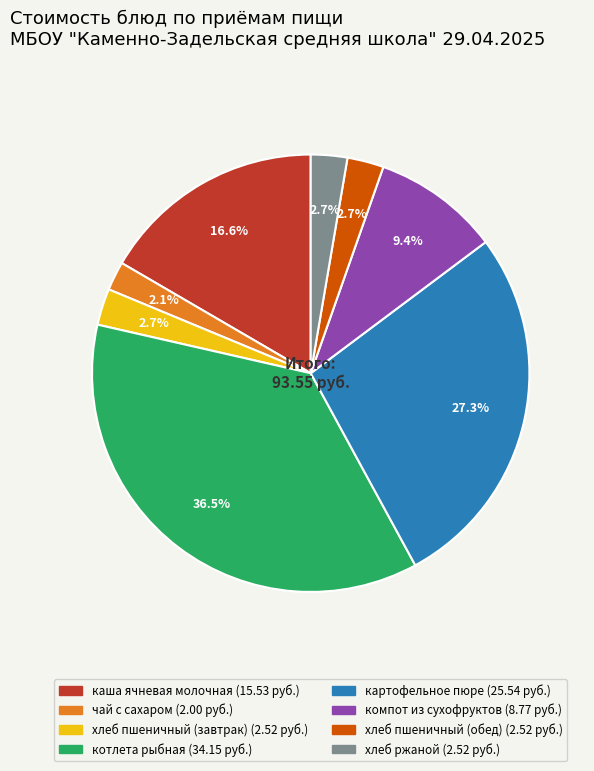

How many slices are in this pie chart?

8